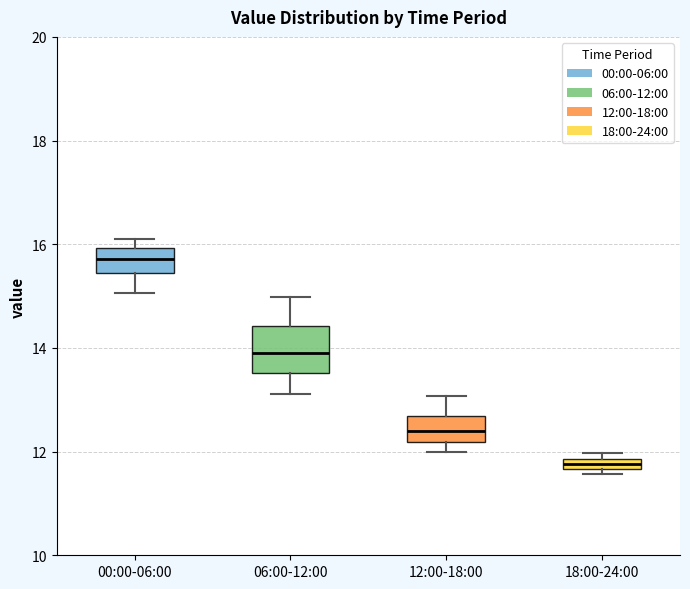

Which box has the highest median line?

00:00-06:00